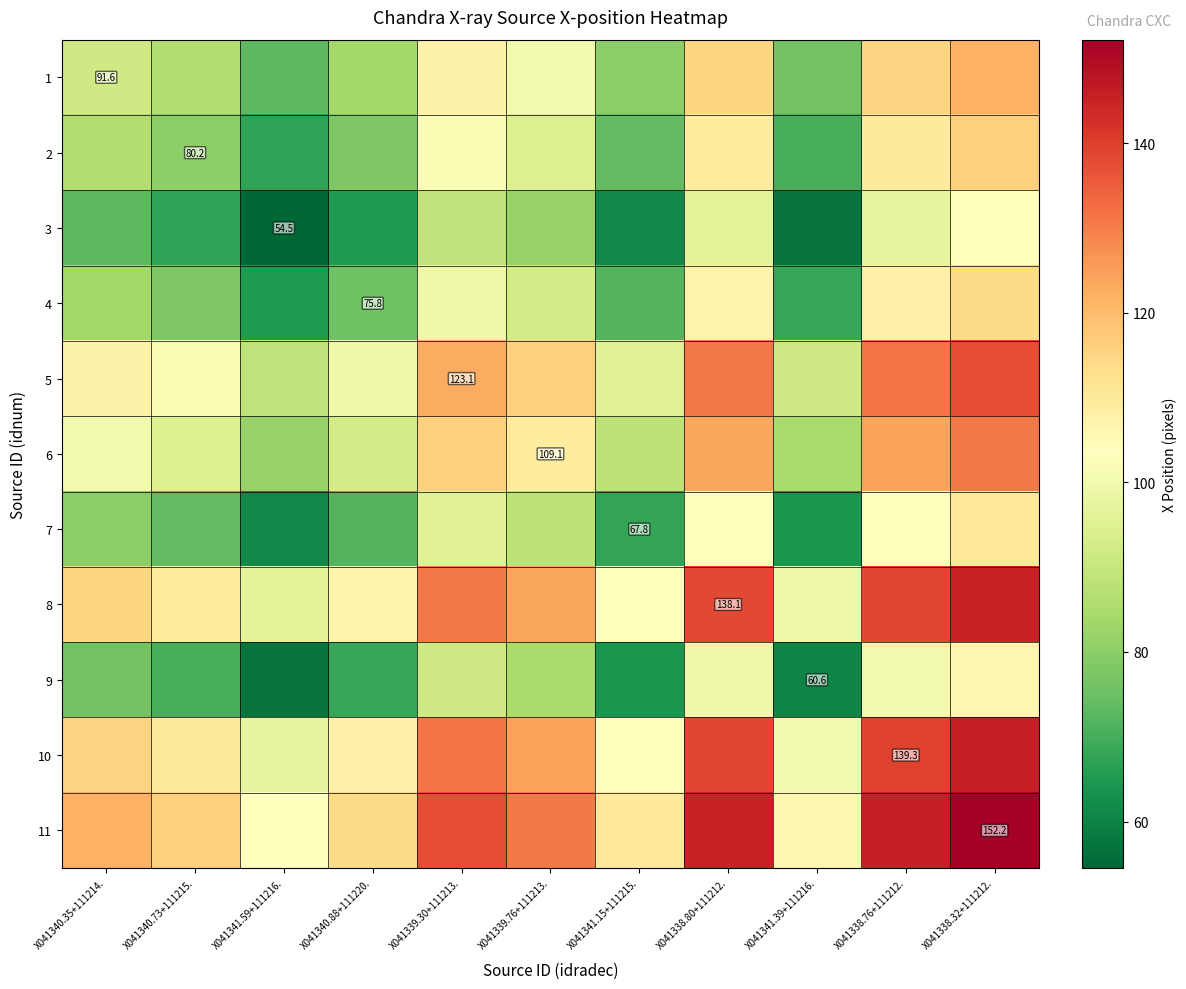

Which label corresponds to the smallest value in the chart?

X041341.59+111216.